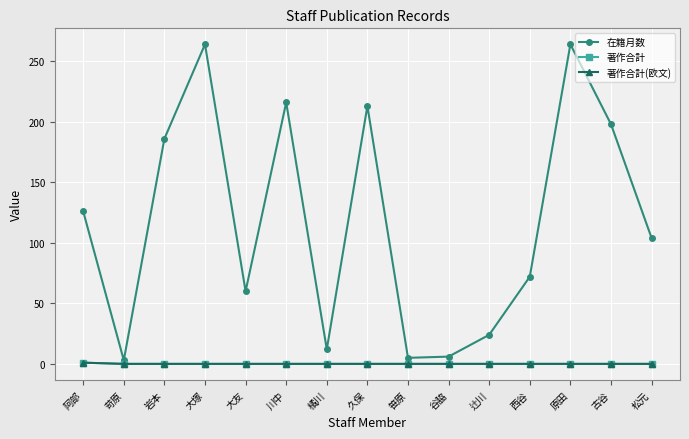

What are all the series names shown in the legend?

在籍月数, 著作合計, 著作合計(欧文)